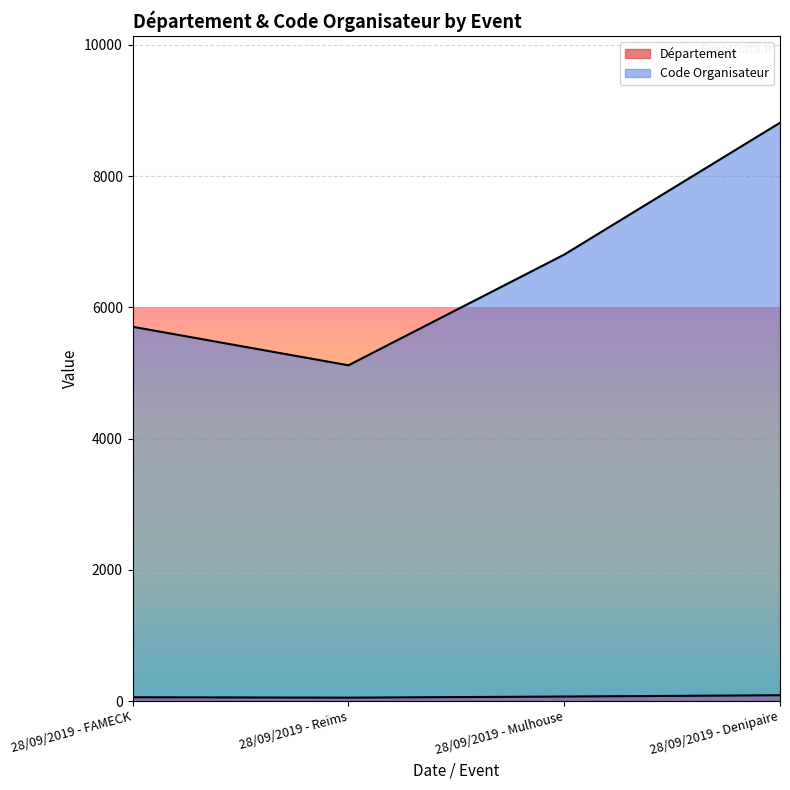

How many data points does each series have?

4